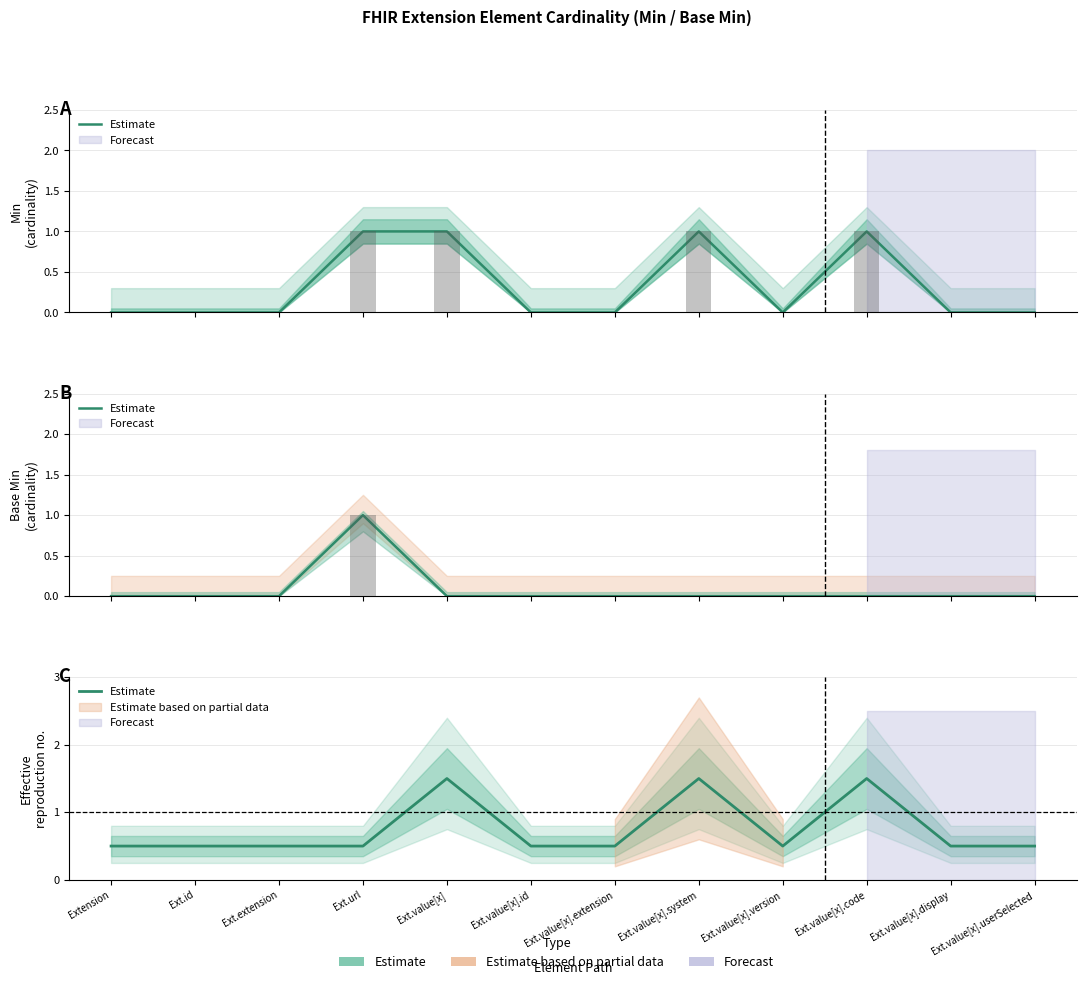

What is the change in value from Ext.extension to Ext.value[x].code?

+1.0